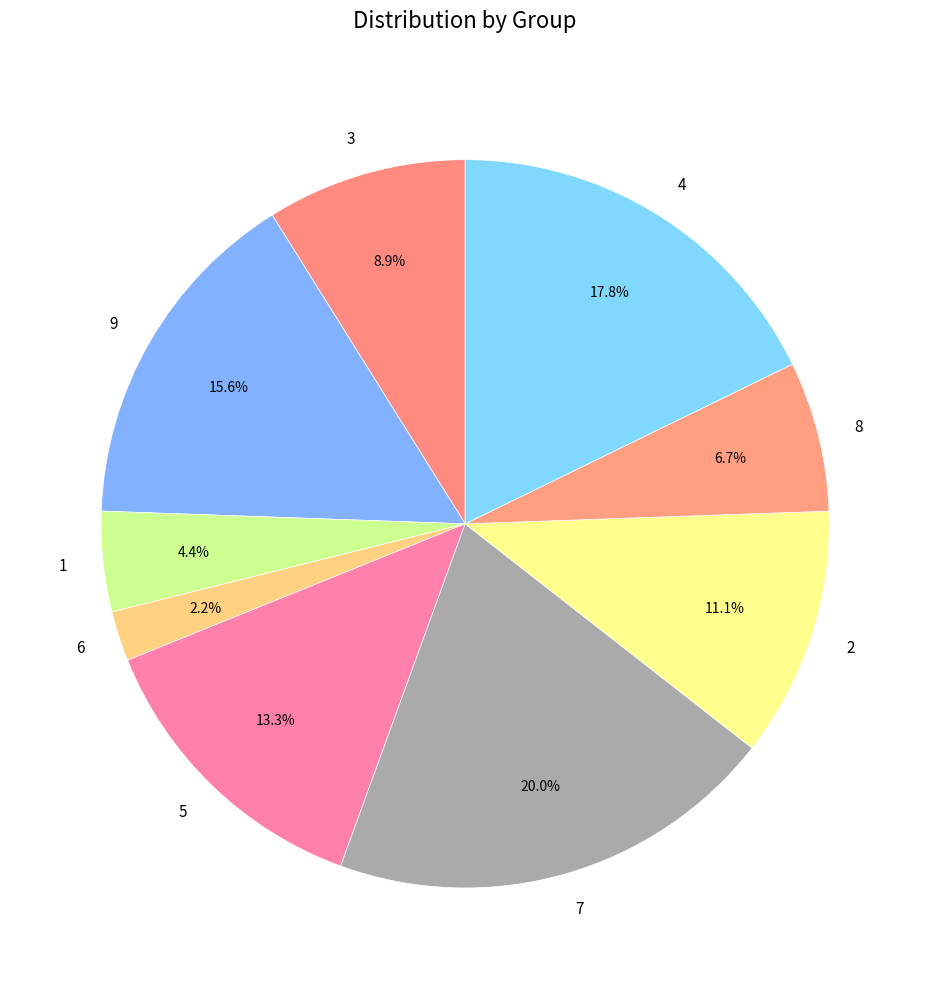

What is the ratio of the value at 3 to the value at 6?

4.0